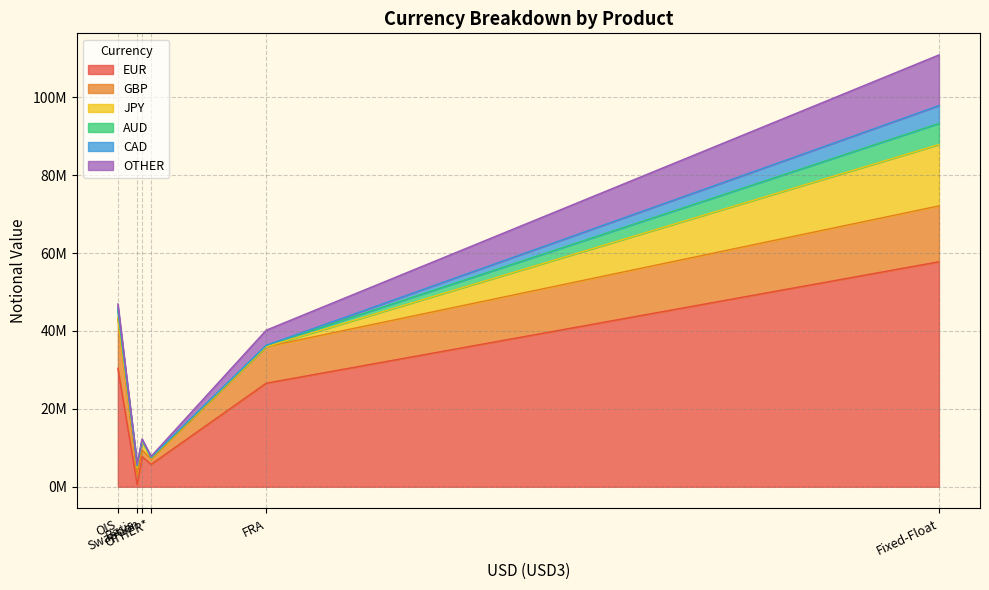

True or false: GBP and AUD cross at least once.

False